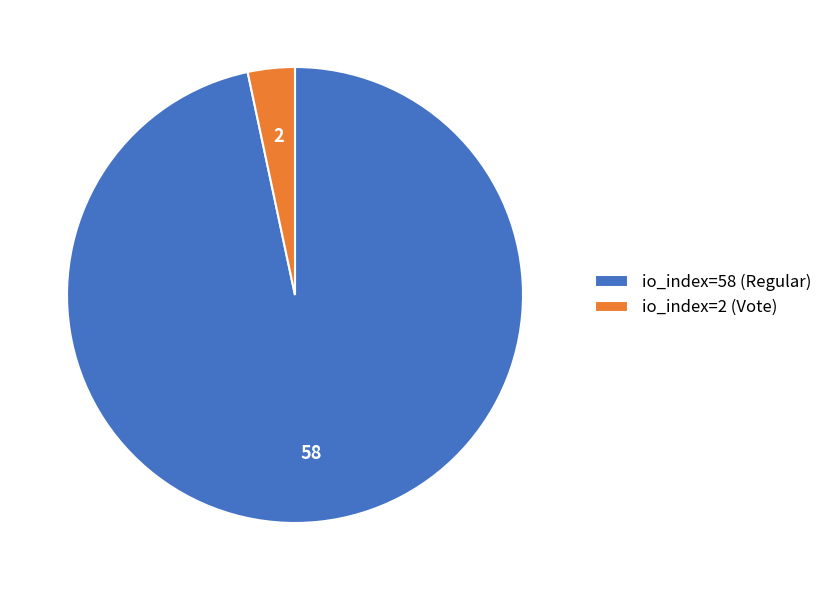

Approximately how many times larger is the value at io_index=58 (Regular) compared to io_index=2 (Vote)?

29.0